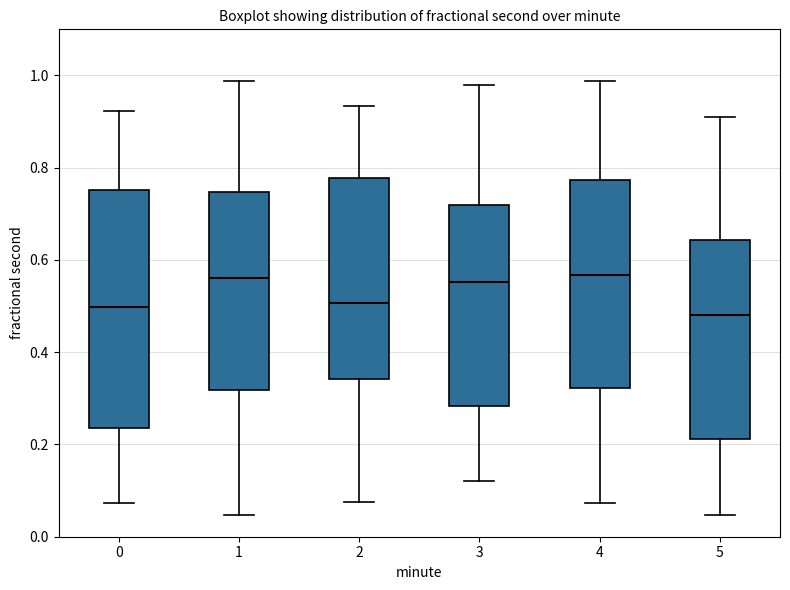

Reading left to right, read every box against the y-axis: the position of its median line, the range the box covers, and the ends of its whiskers. The values are not printed on the chart, so give them approximately, as read against the axis.

0: median 0.50, box 0.24 to 0.76, whiskers 0.08 to 0.92
1: median 0.56, box 0.32 to 0.74, whiskers 0.04 to 0.98
2: median 0.50, box 0.34 to 0.78, whiskers 0.08 to 0.94
3: median 0.56, box 0.28 to 0.72, whiskers 0.12 to 0.98
4: median 0.56, box 0.32 to 0.78, whiskers 0.08 to 0.98
5: median 0.48, box 0.22 to 0.64, whiskers 0.04 to 0.90